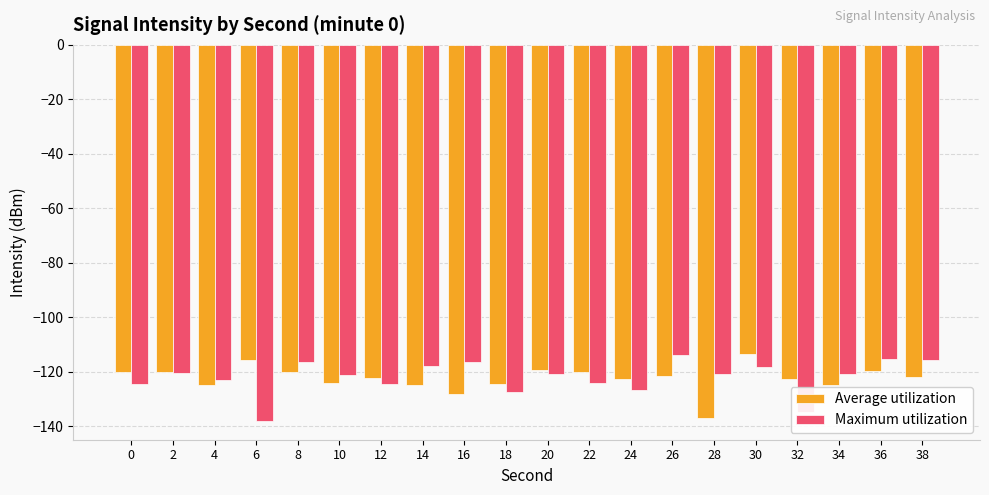

The Maximum utilization series shows -120.6 at 28. True or false?

True